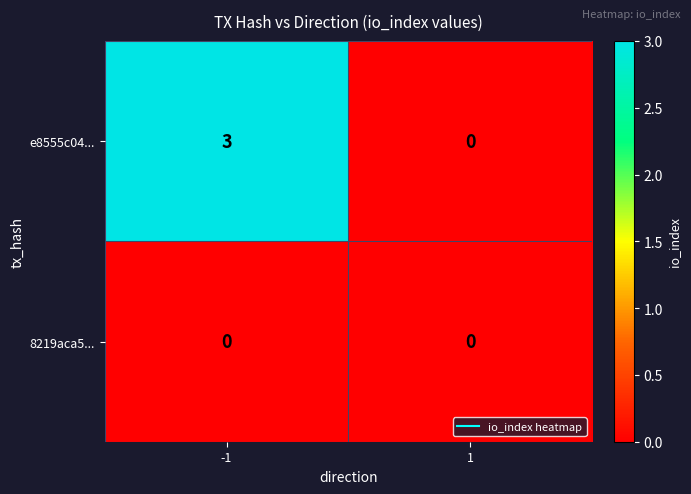

What is the sum of the e8555c04... values at -1 and 1?

3